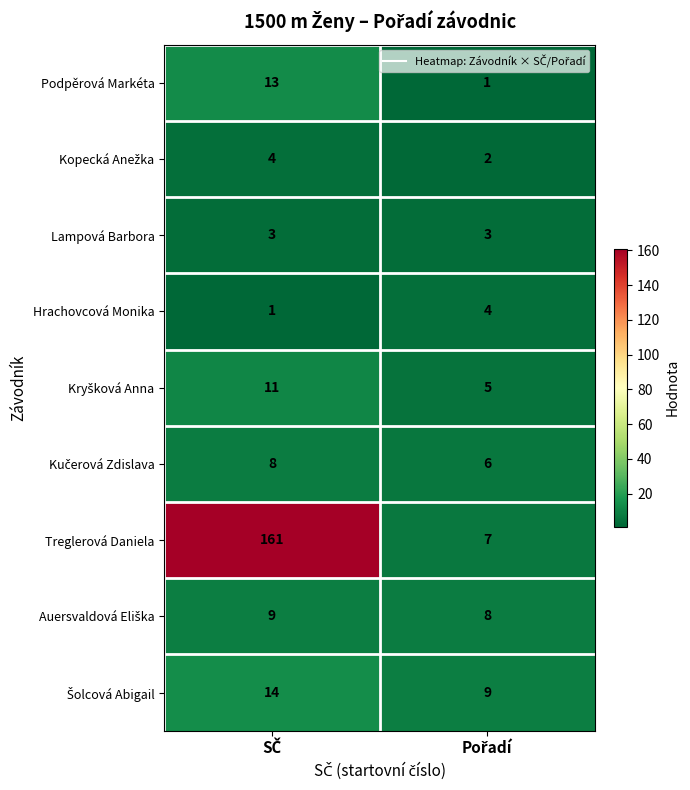

Which series has the largest range (max minus min)?

Treglerová Daniela